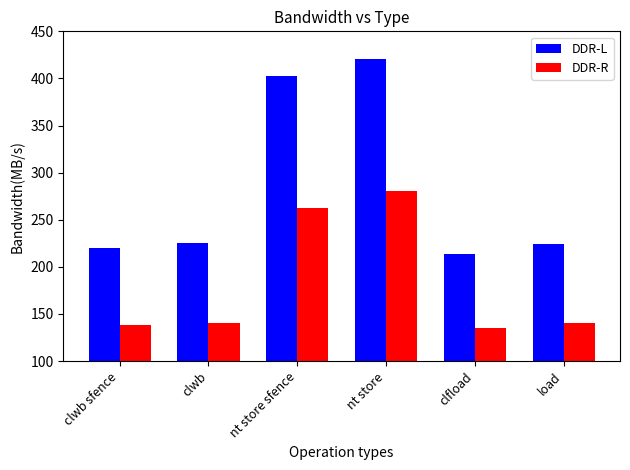

What is the average value of the DDR-R series?

183